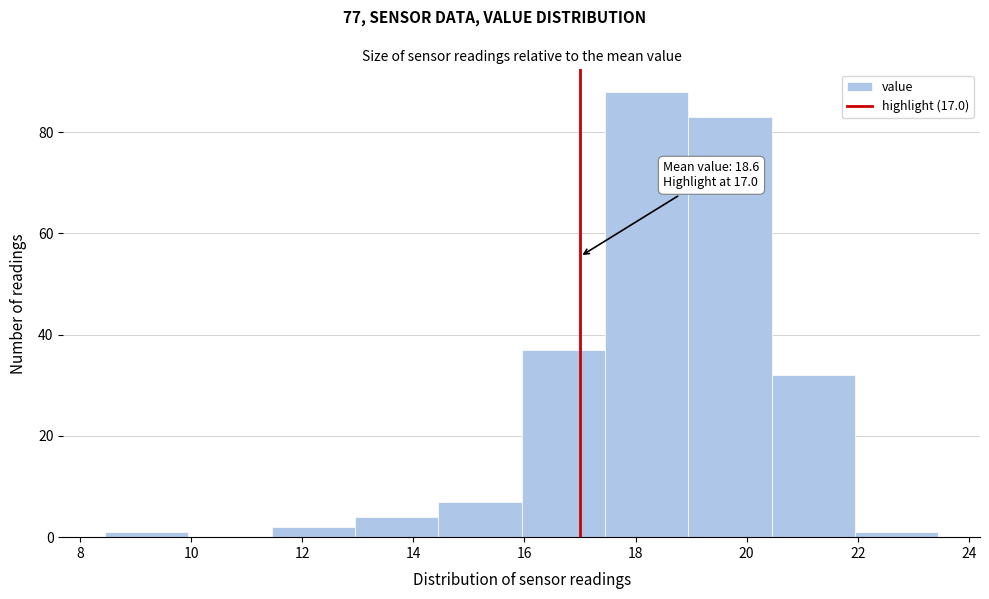

Which range on the x-axis has the tallest bar?

17.45 to 18.95